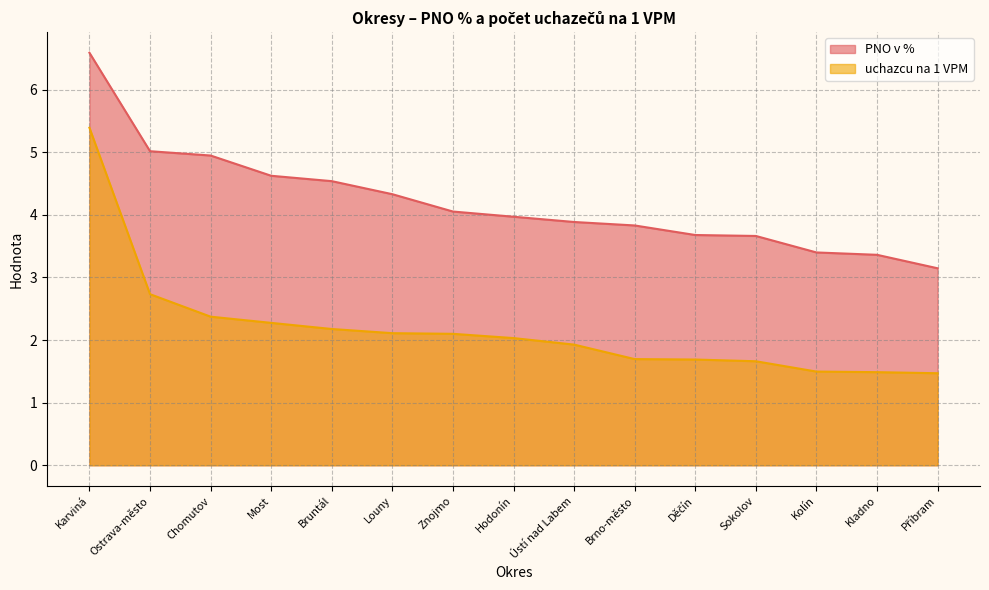

At which label does uchazcu na 1 VPM first exceed 2?

Karviná